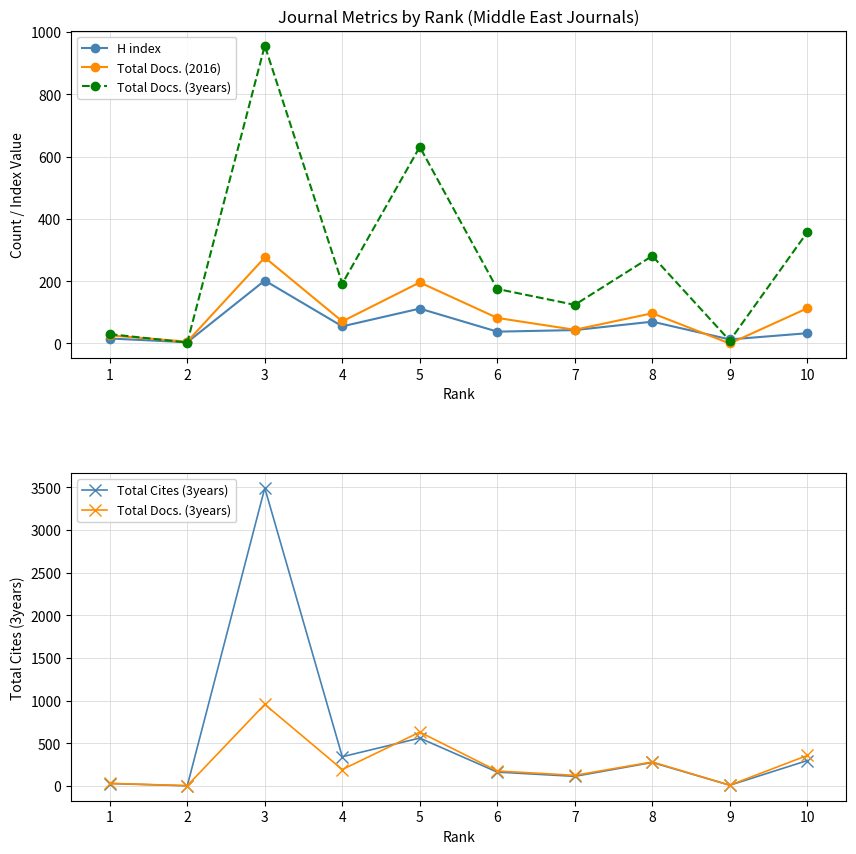

Is the value of Total Cites (3years) at 4 greater than the value of Total Docs. (2016) at 3?

Yes